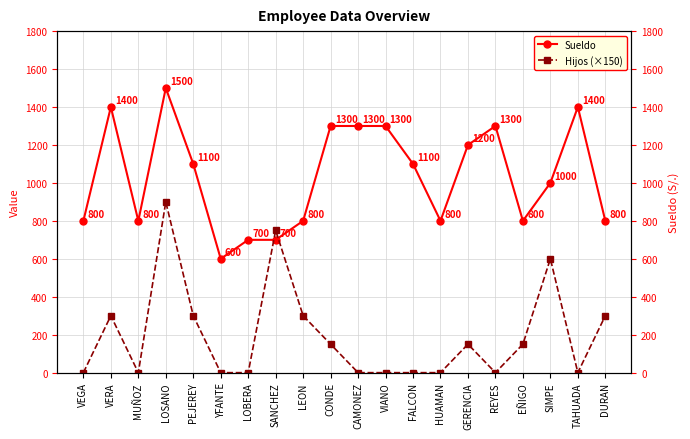

What is the label of the 13th point from the left?

FALCON